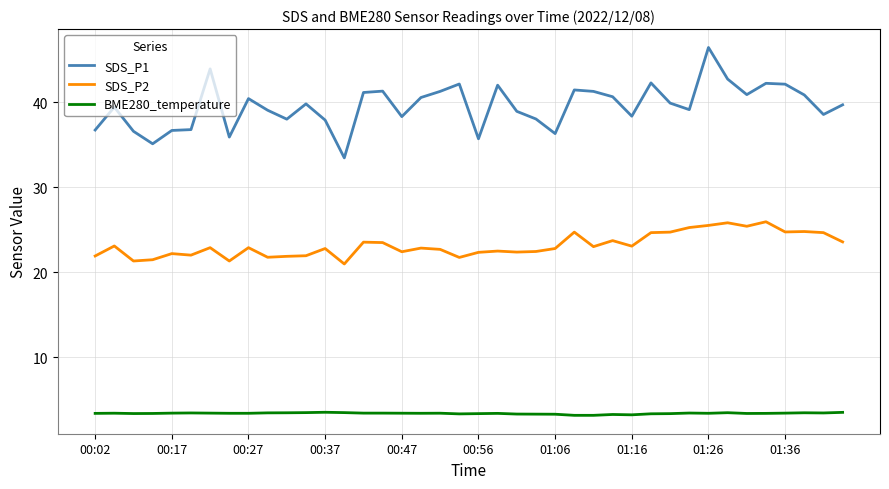

Does the chart have visible grid lines?

Yes